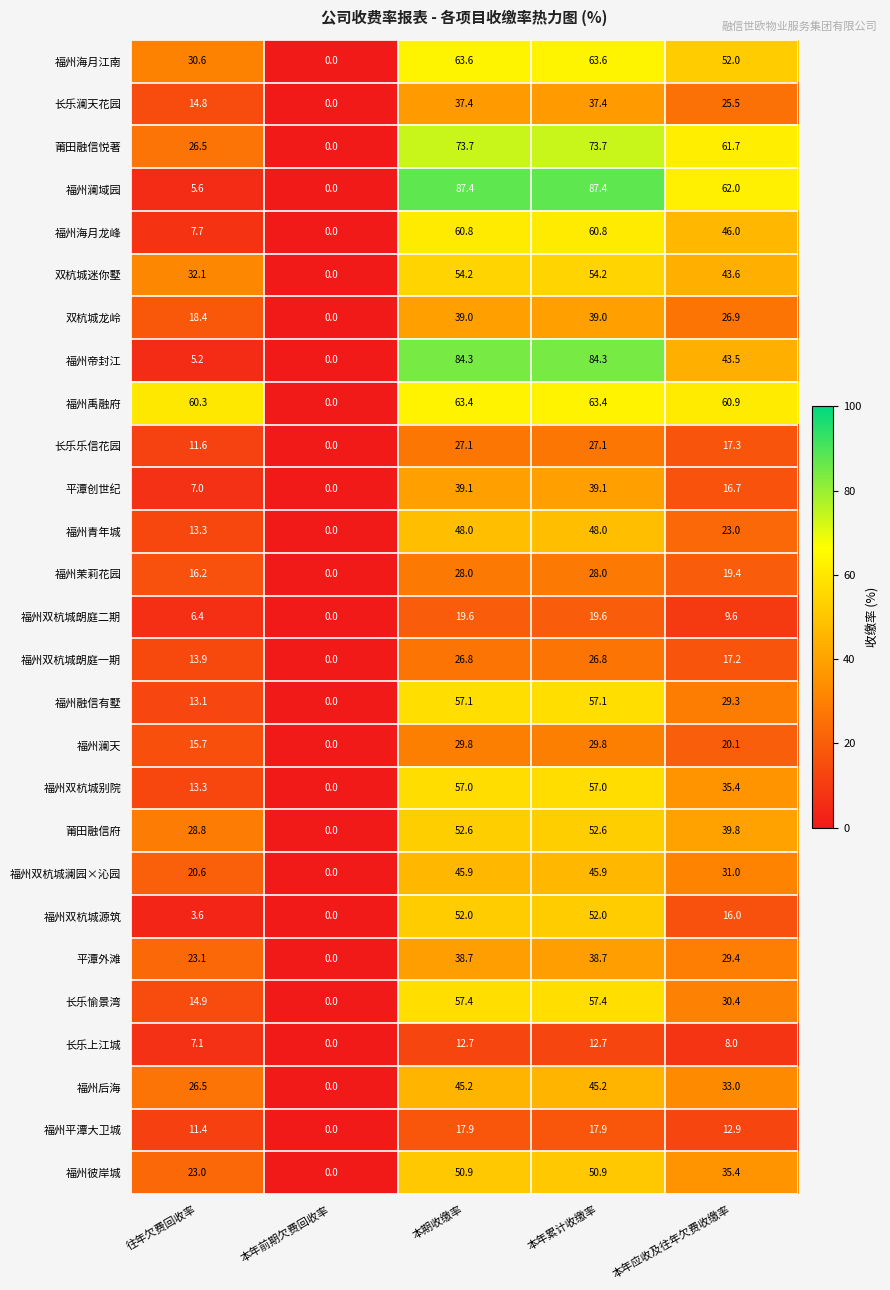

What is the average value of the 福州后海 series?

30.0